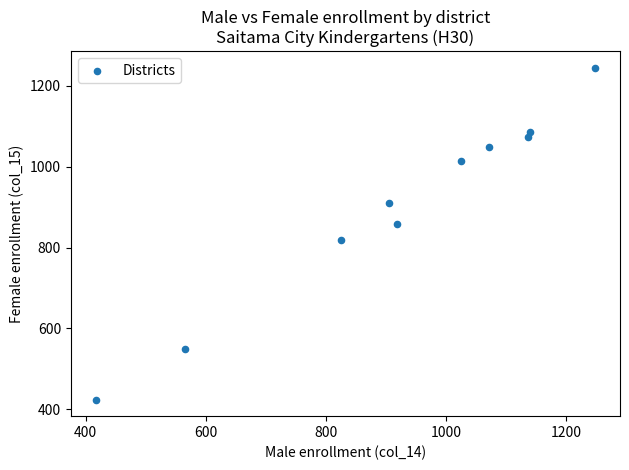

What is the average X value?

925